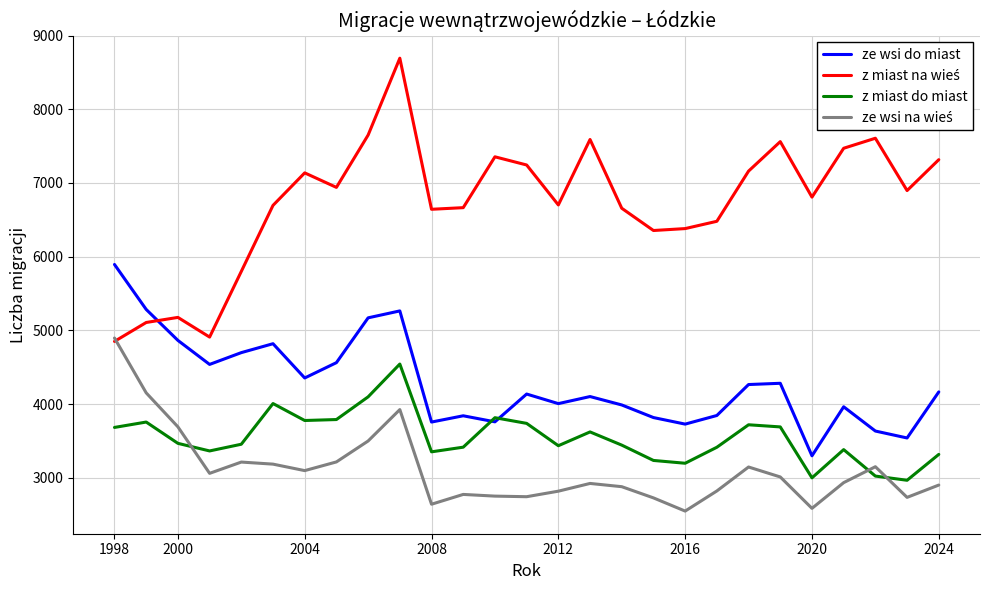

What is the maximum value shown in the chart?

8693